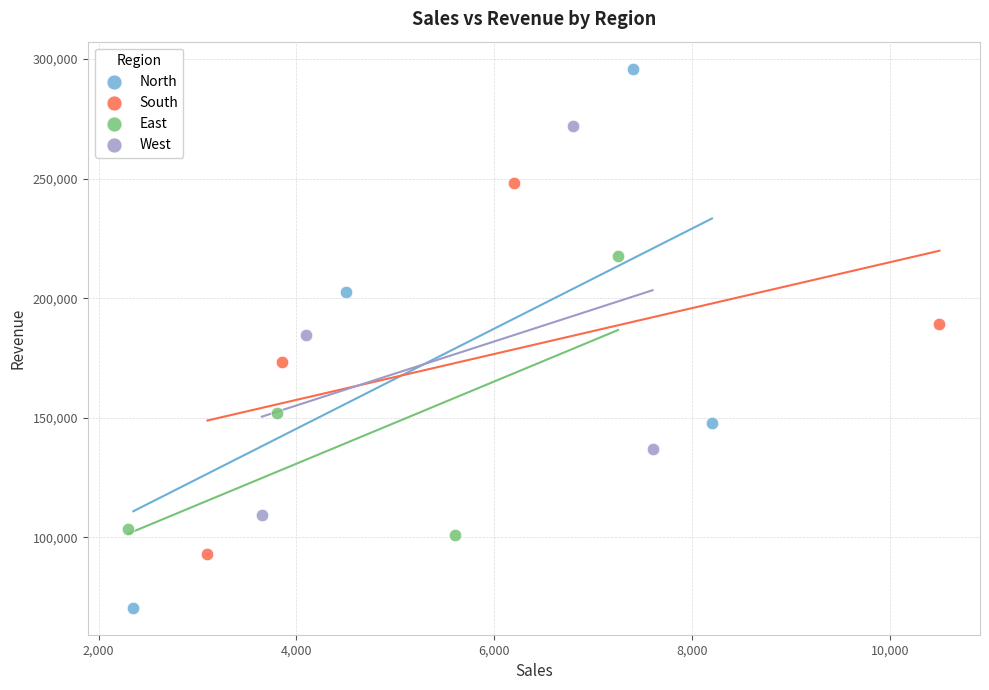

Which series contains the highest Y value?

North